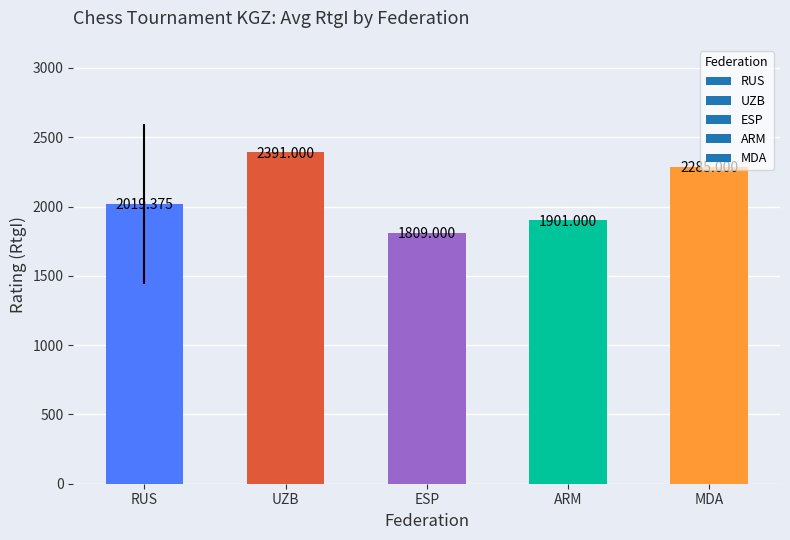

Are the bars horizontal?

No